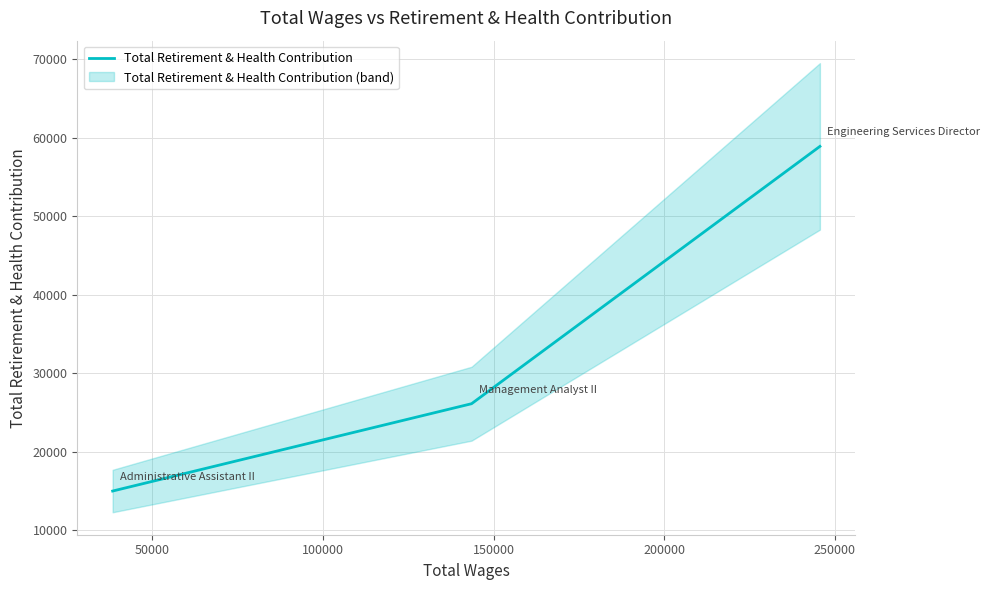

How many lines are shown in the chart?

1